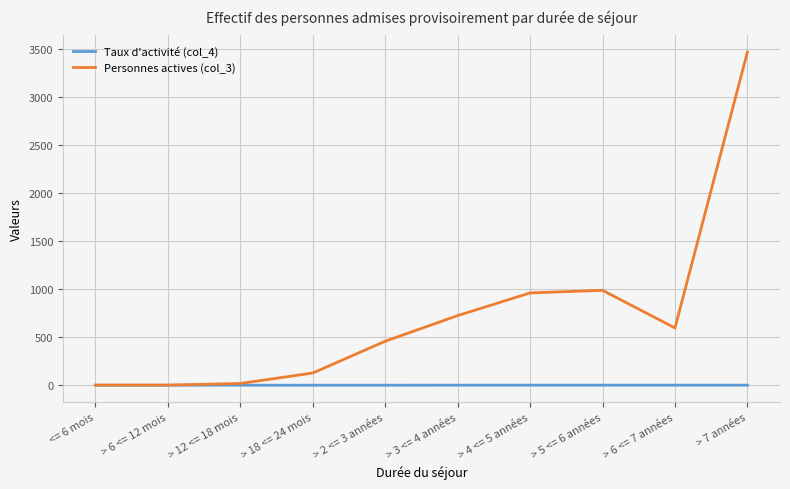

Which label corresponds to the largest value in the chart?

> 7 années